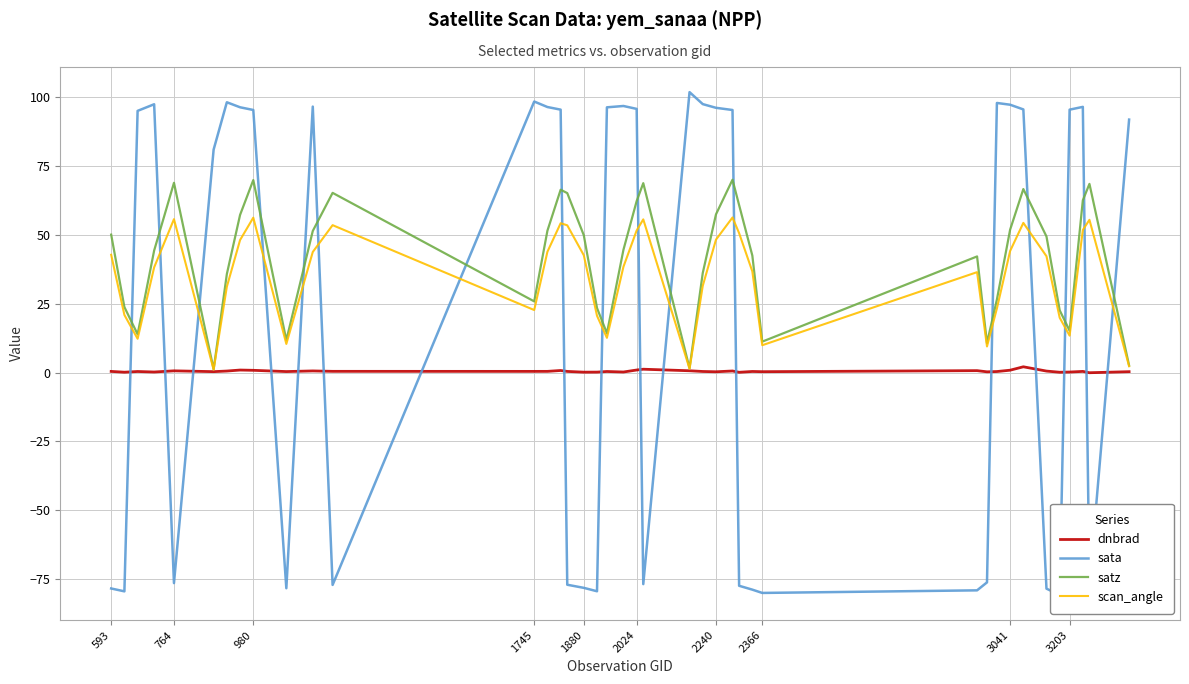

True or false: scan_angle has more than 0 interior local peaks.

True